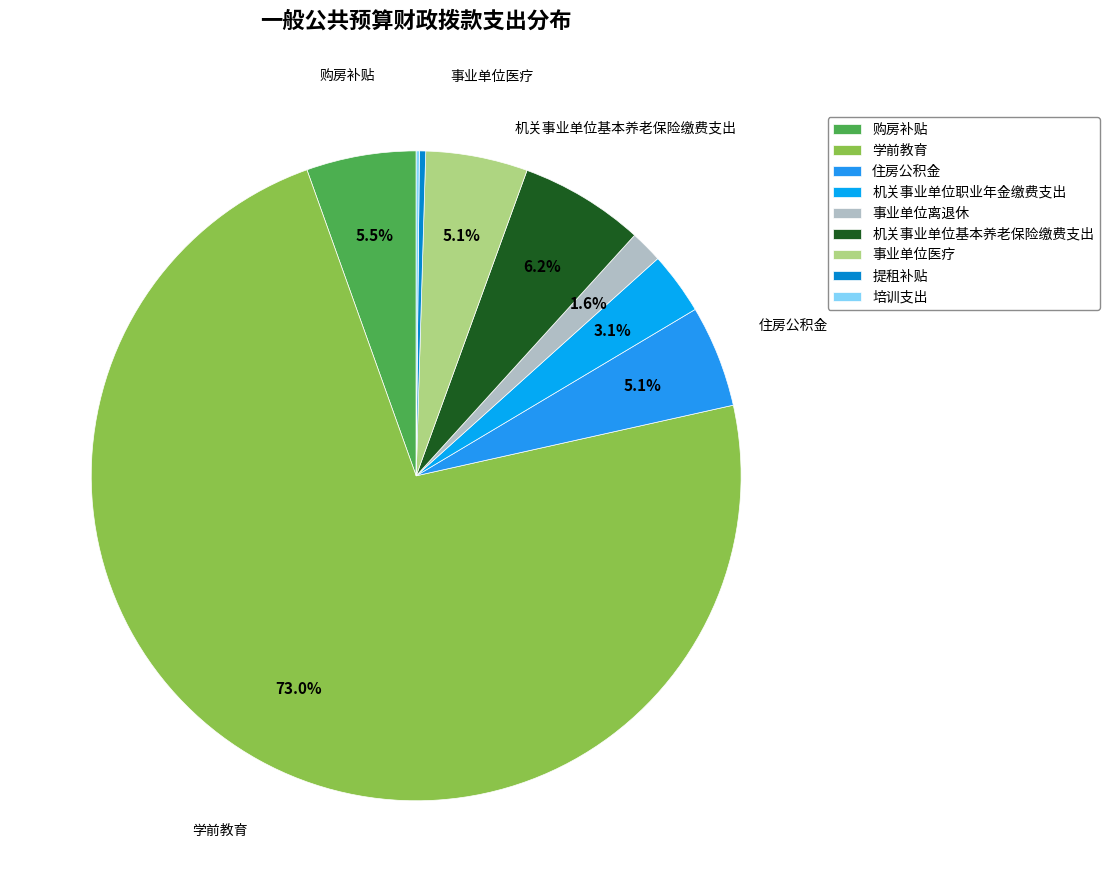

Combined, do 住房公积金 and 事业单位离退休 account for over 50%?

No